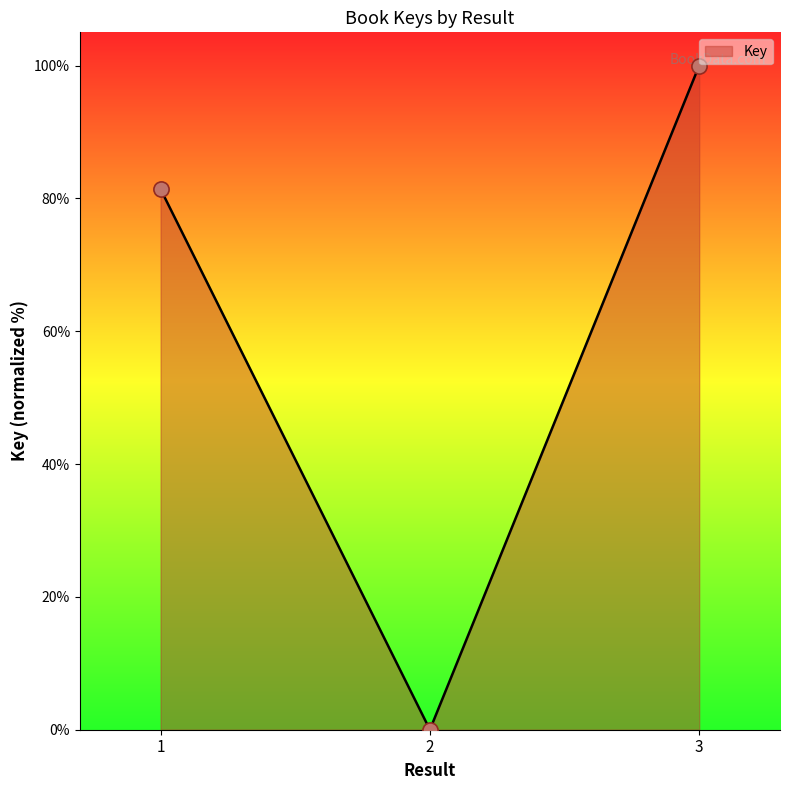

Between 2 and 1, which is larger?

1